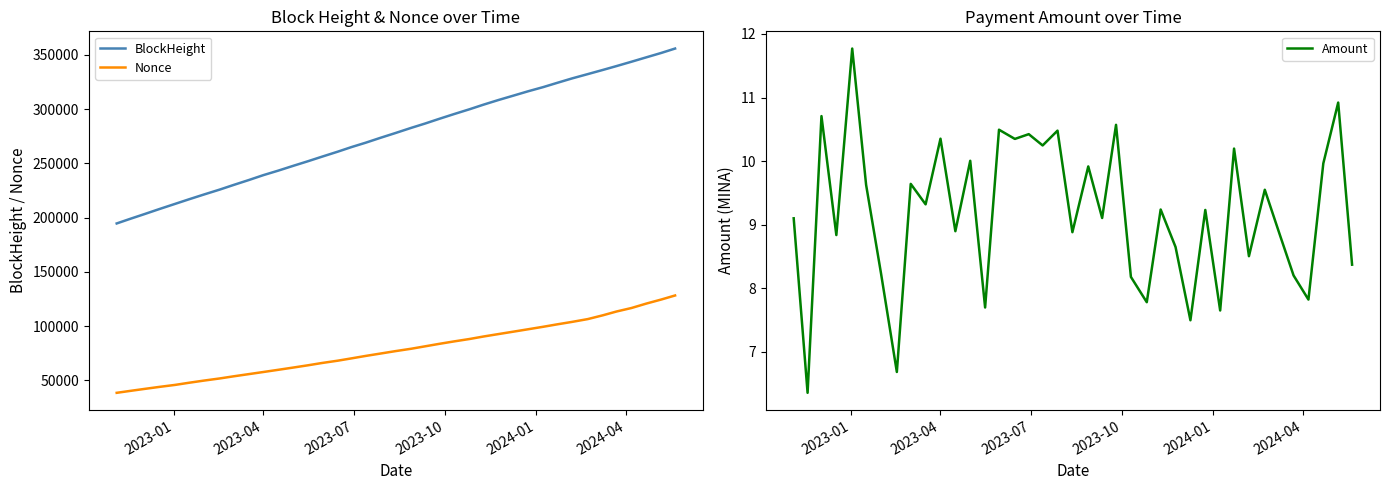

True or false: Amount and Nonce cross at least once.

False